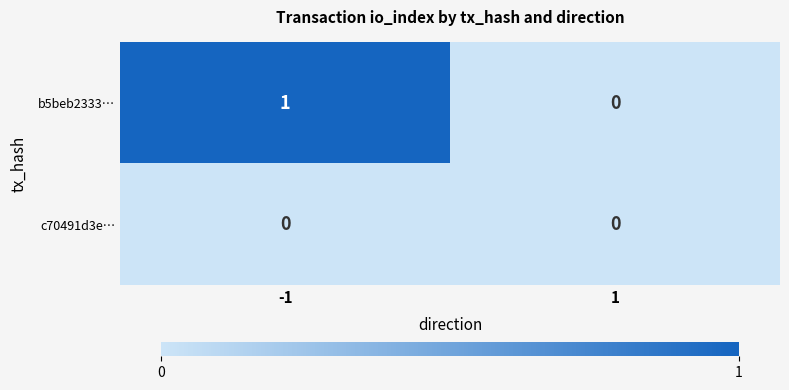

What is the maximum value shown in the chart?

1